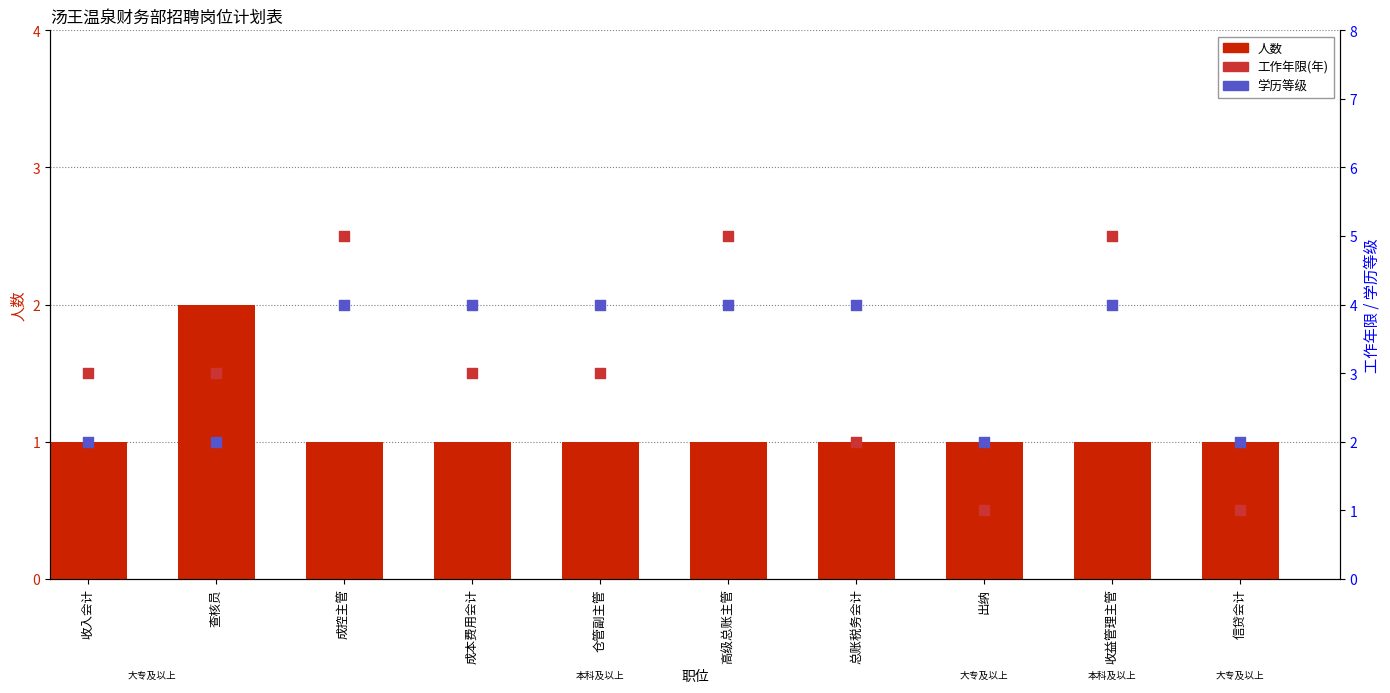

Which series reaches the minimum Y coordinate?

人数